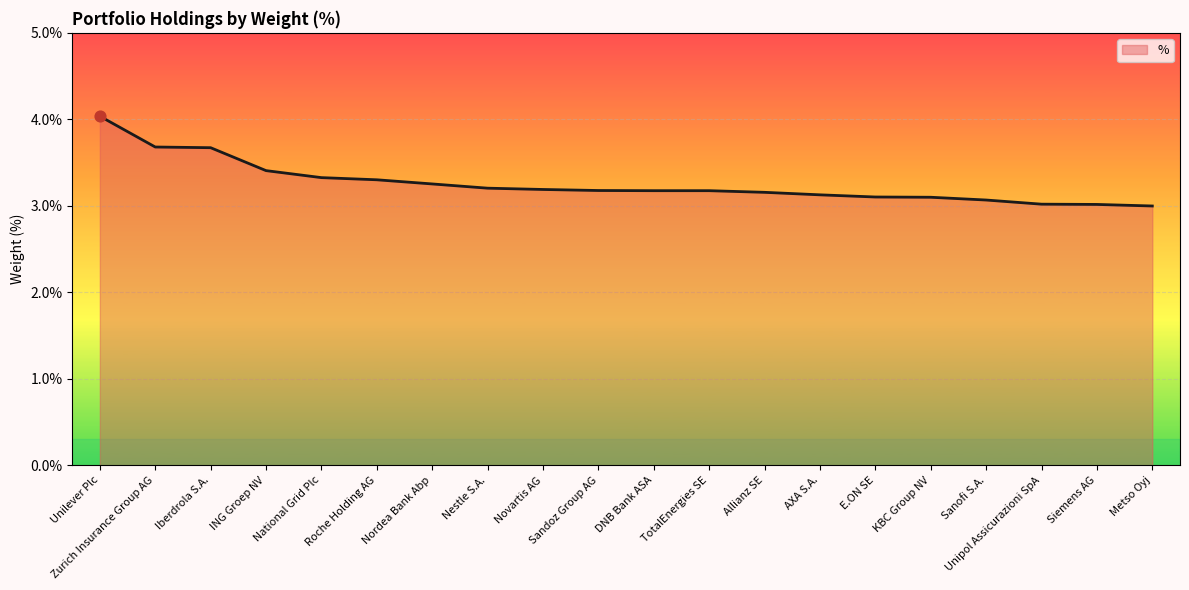

Between Nestle S.A. and Iberdrola S.A., which is larger?

Iberdrola S.A.